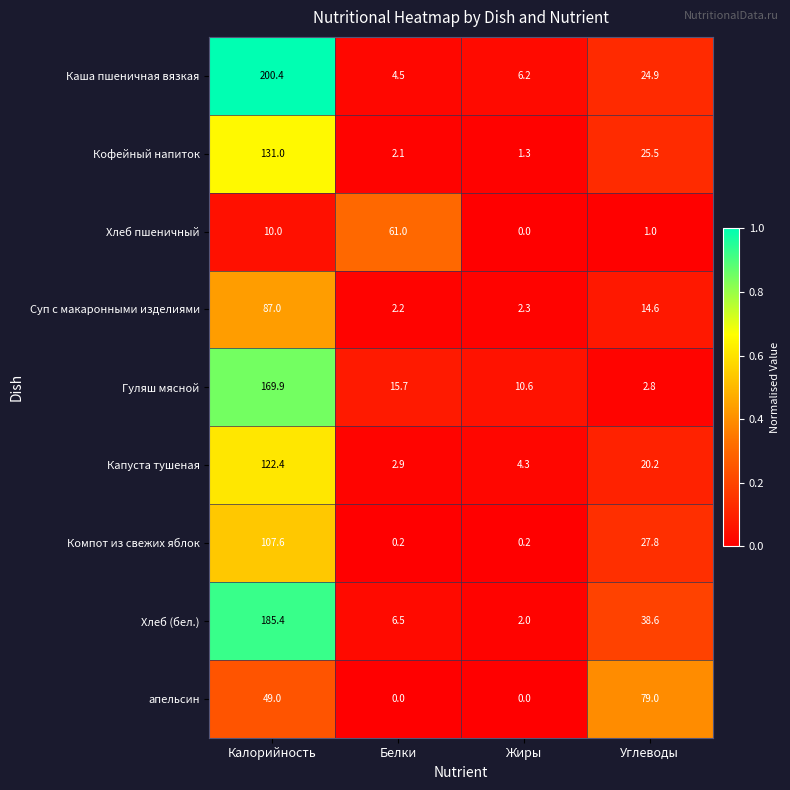

What is the maximum value shown in the chart?

200.4